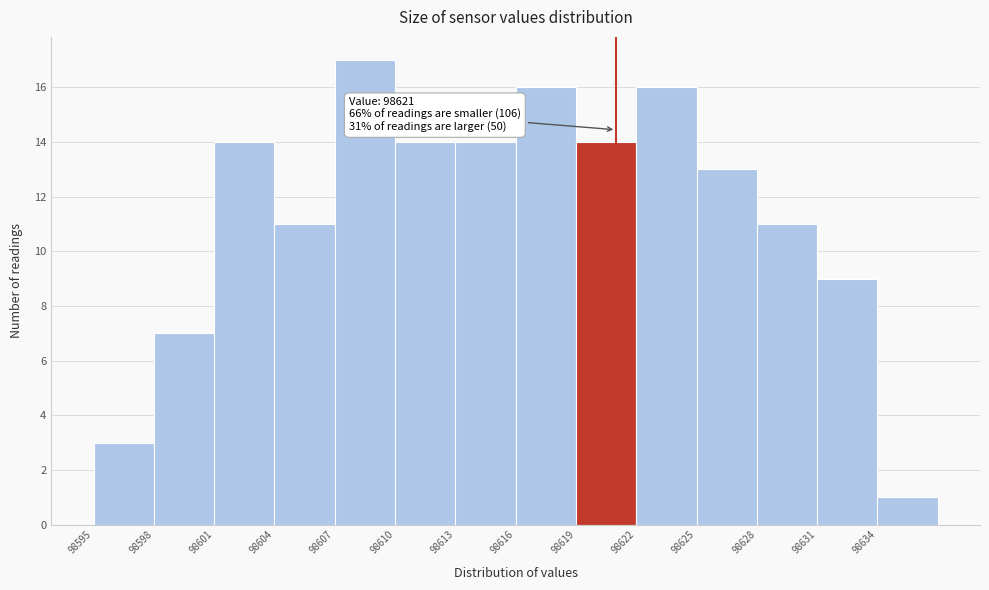

Which range on the x-axis has the tallest bar?

98607 to 98610